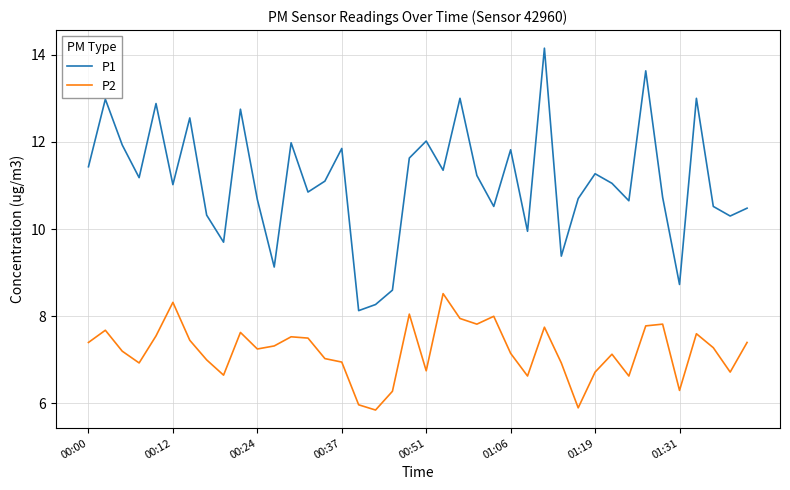

Which series has the largest total across all categories?

P1